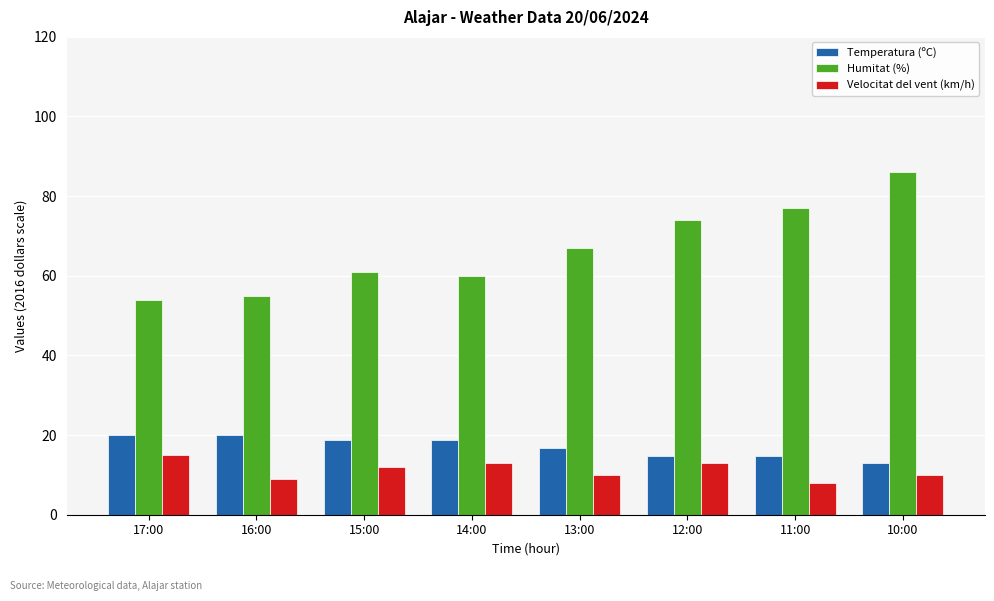

List the series in order of their peak value, highest first.

Humitat (%), Temperatura (ºC), Velocitat del vent (km/h)